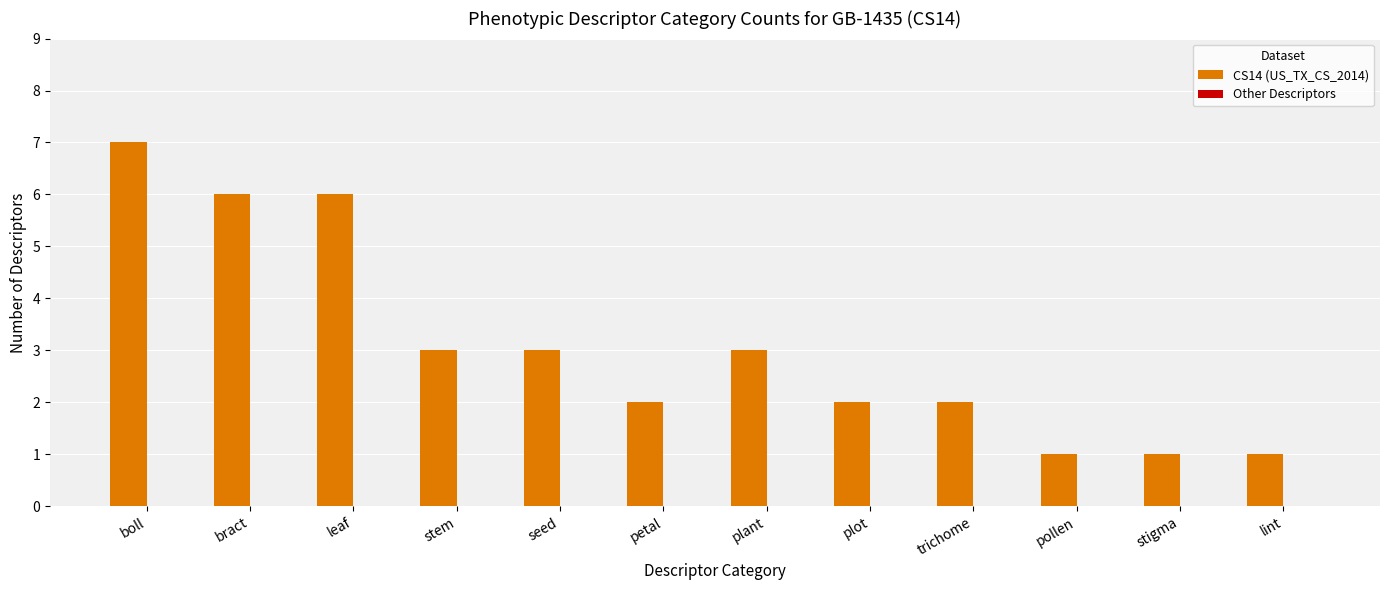

Is it true that the value at pollen is 1?

True